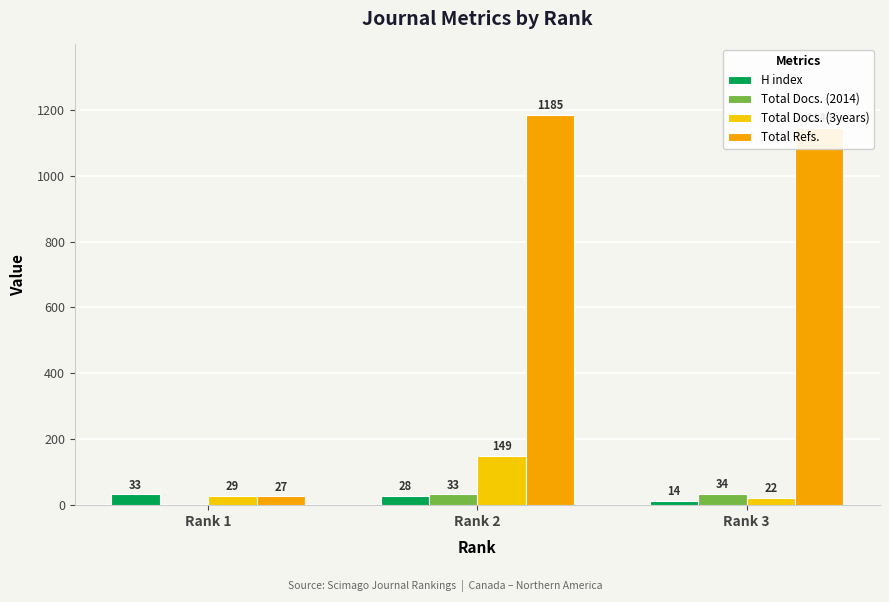

Reading right to left, list all the values displayed in this chart.

H index: Rank 3=14	Rank 2=28	Rank 1=33
Total Docs. (2014): Rank 3=34	Rank 2=33	Rank 1=0
Total Docs. (3years): Rank 3=22	Rank 2=149	Rank 1=29
Total Refs.: Rank 3=1146	Rank 2=1185	Rank 1=27